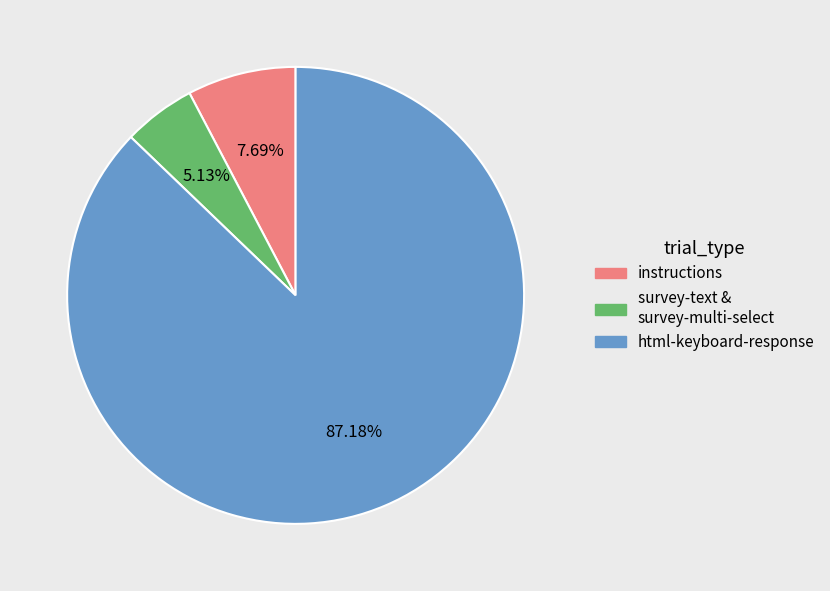

How many segments does this pie chart have?

3